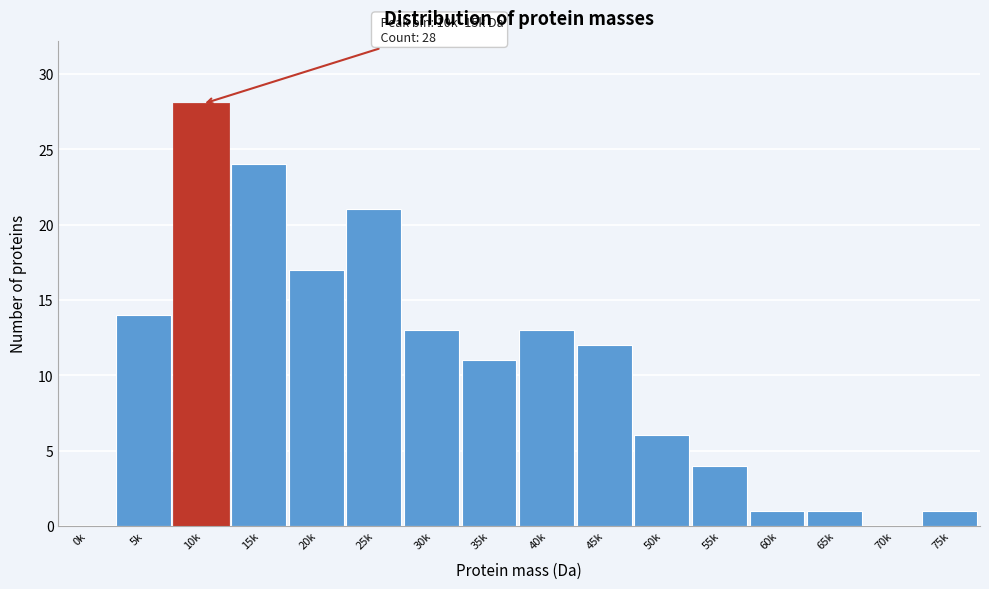

Reading left to right, what are all the values shown in this chart?

0k=0	5k=14	10k=28	15k=24	20k=17	25k=21	30k=13	35k=11	40k=13	45k=12	50k=6	55k=4	60k=1	65k=1	70k=0	75k=1